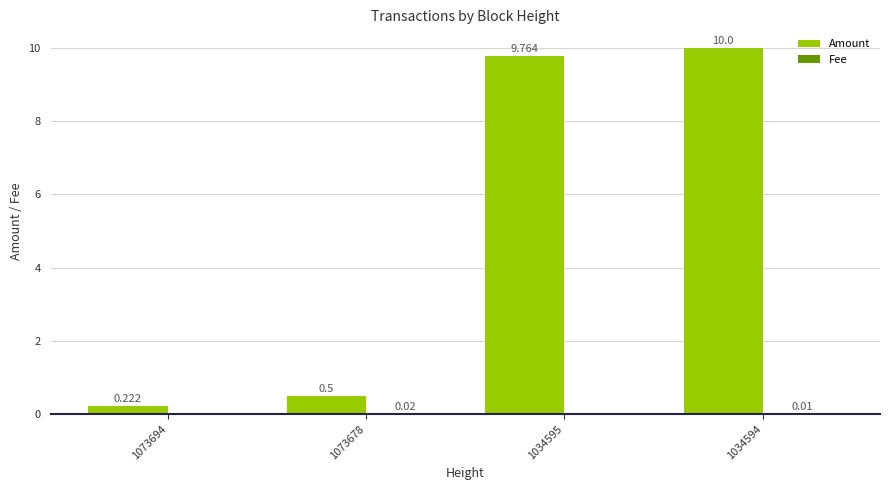

What is the difference between the Amount values at 1073678 and 1073694?

0.3